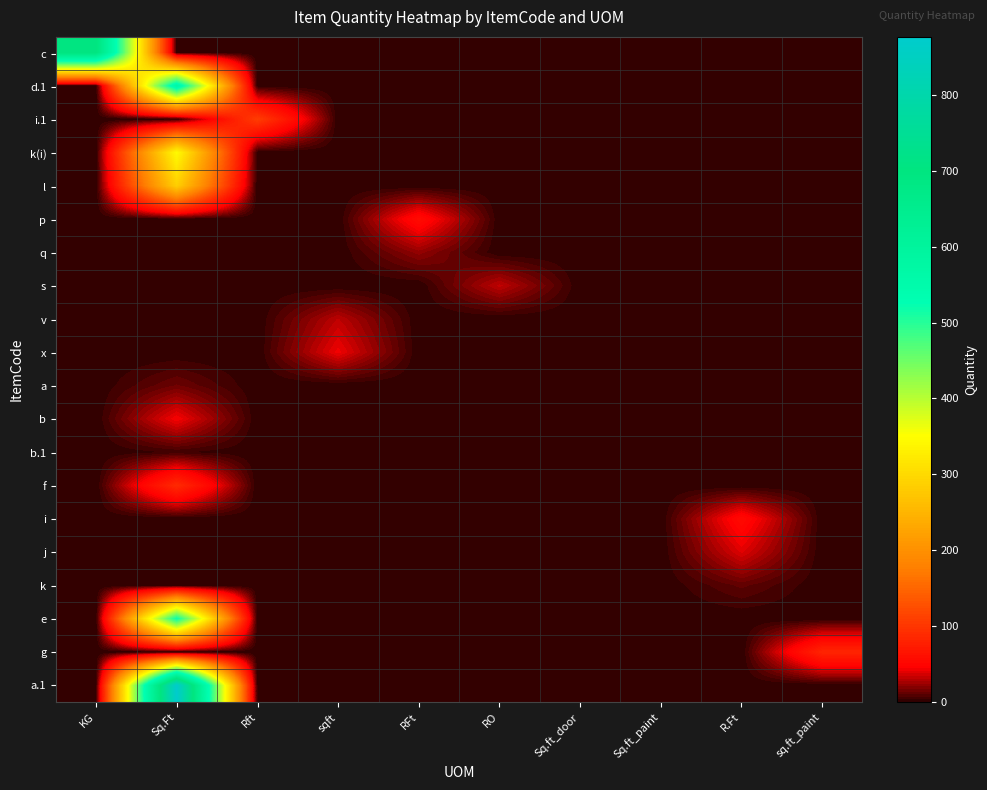

Which series has the widest spread of values?

a.1